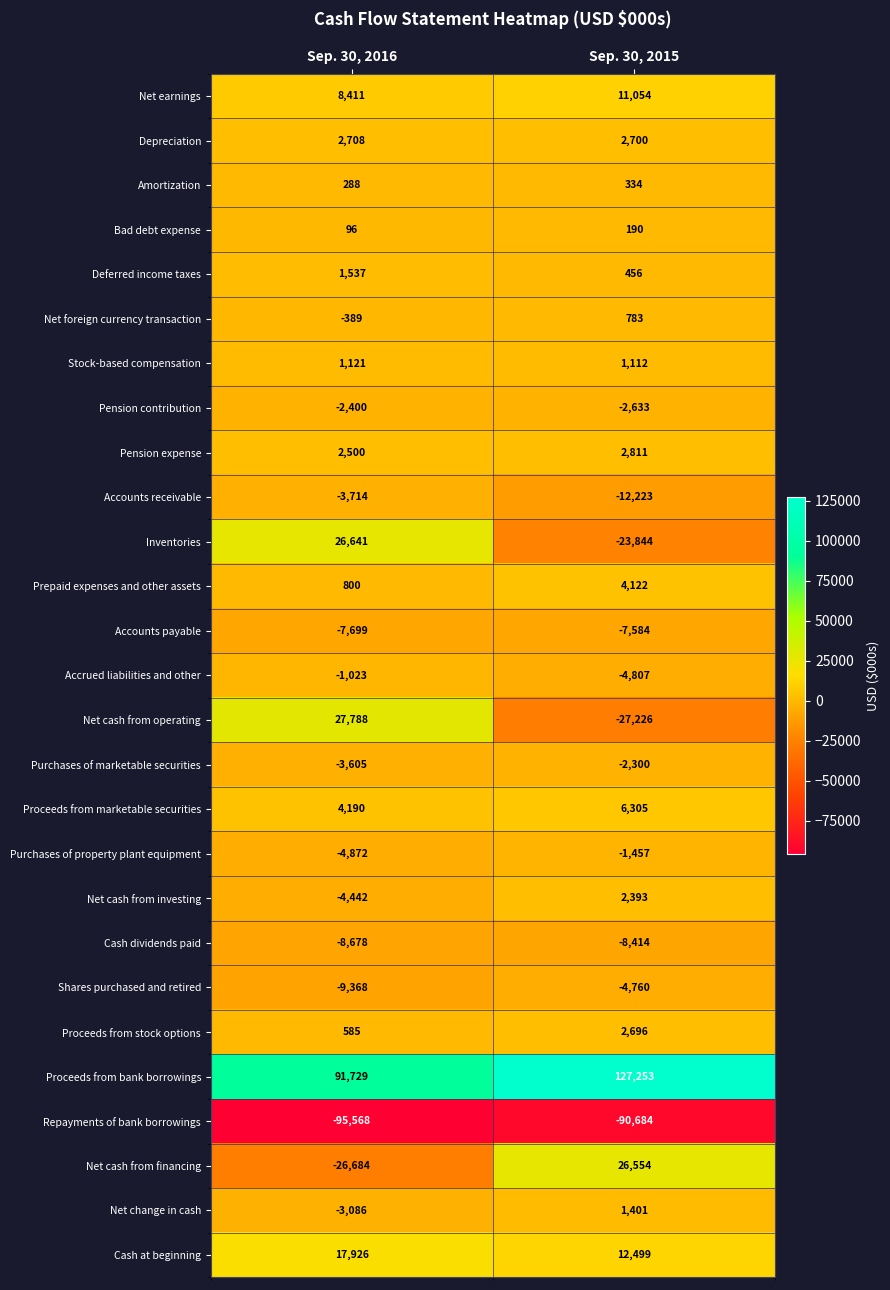

At which category does the chart reach its peak across all series?

Sep. 30, 2015